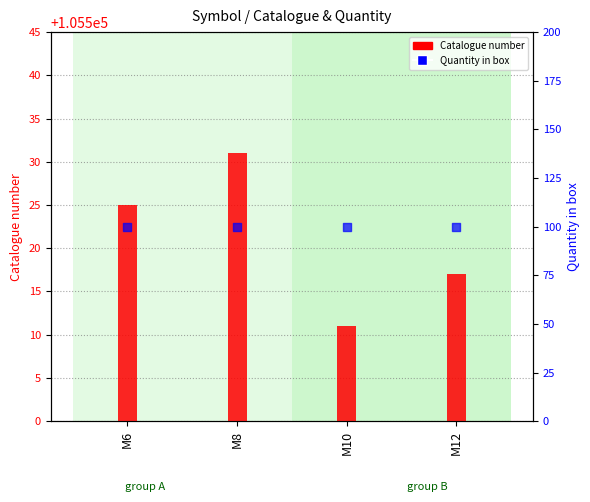

Which series contains the lowest Y value?

Quantity in box